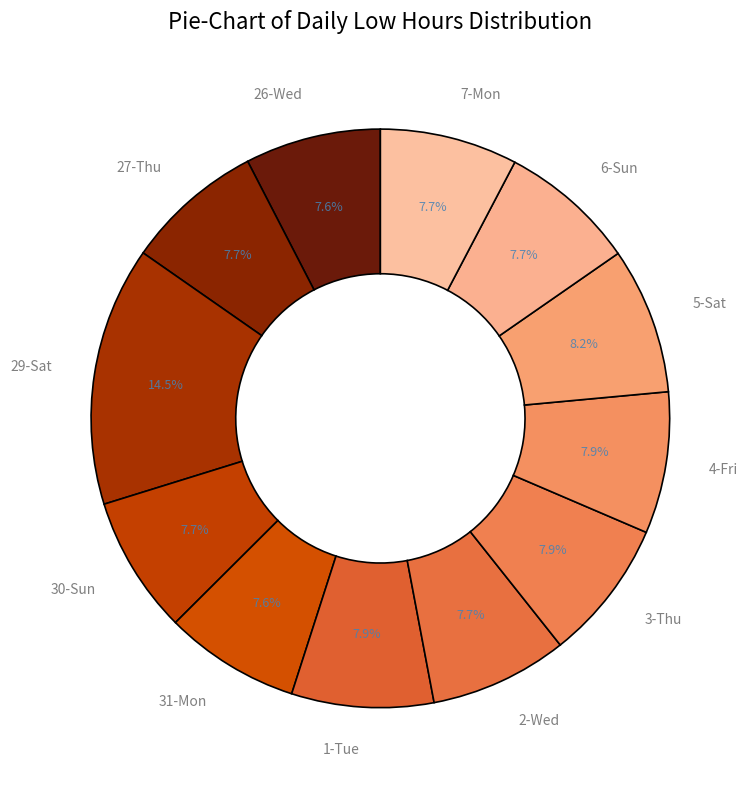

Is the sum of 30-Sun and 1-Tue greater than half?

No